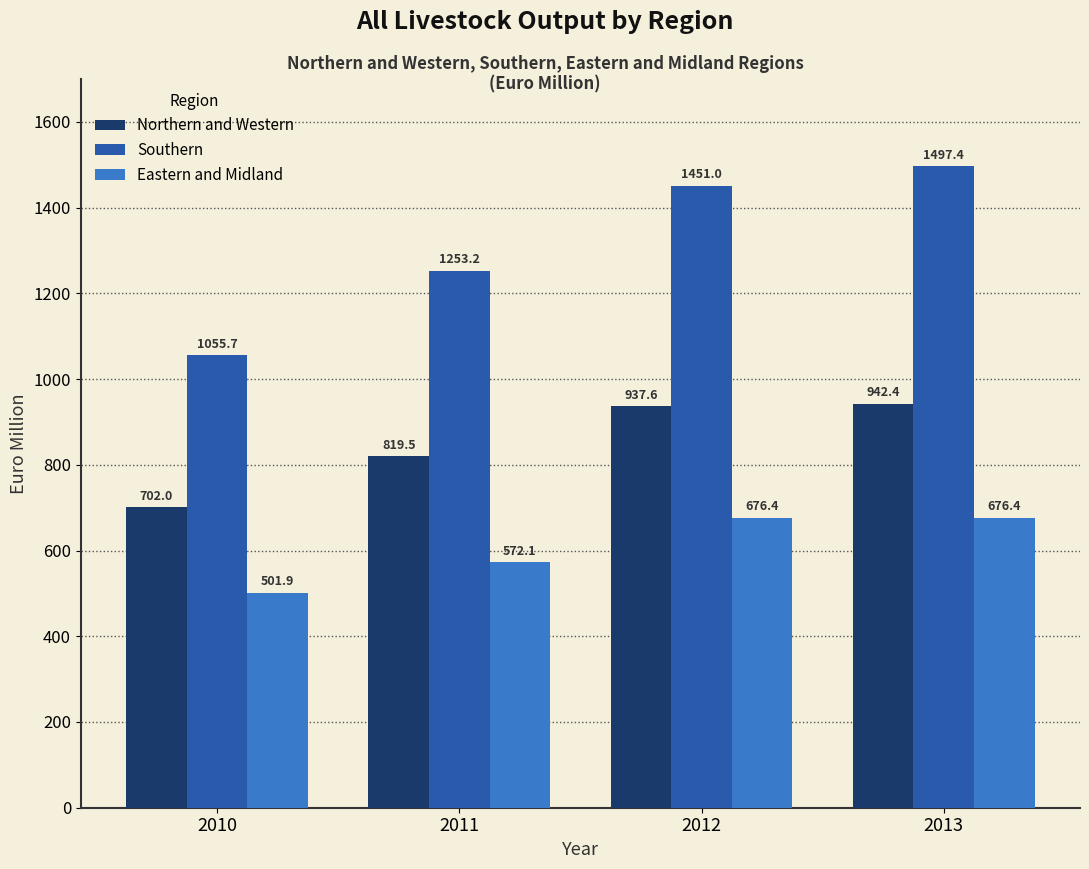

Where does the Northern and Western series first go above 937?

2012